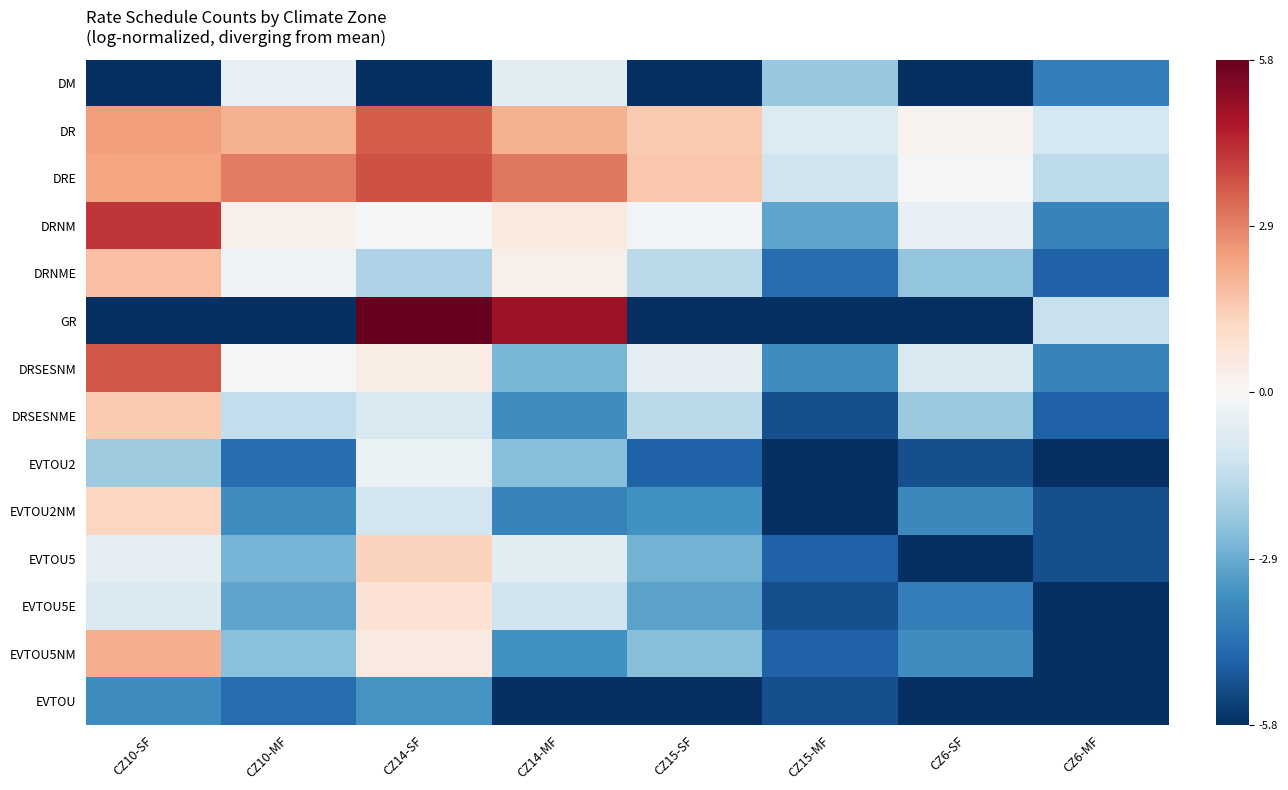

Which has a higher value, CZ14-SF or CZ6-SF?

CZ14-SF